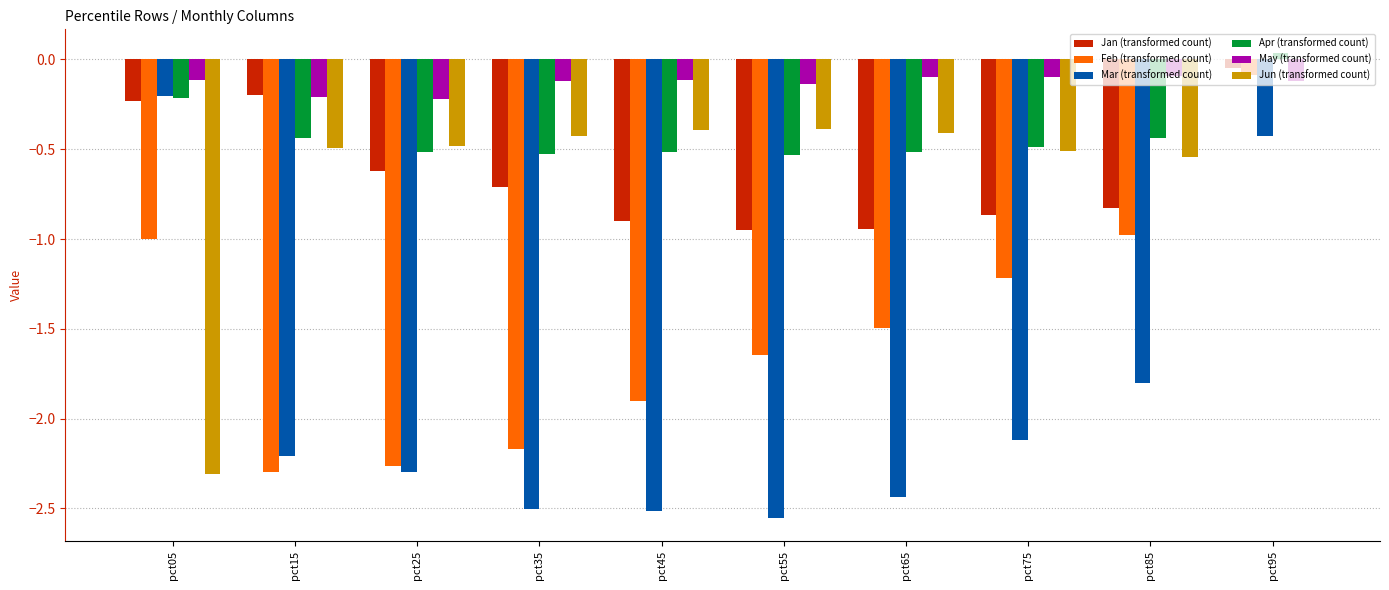

What is the total value across all series at pct05?

-4.1